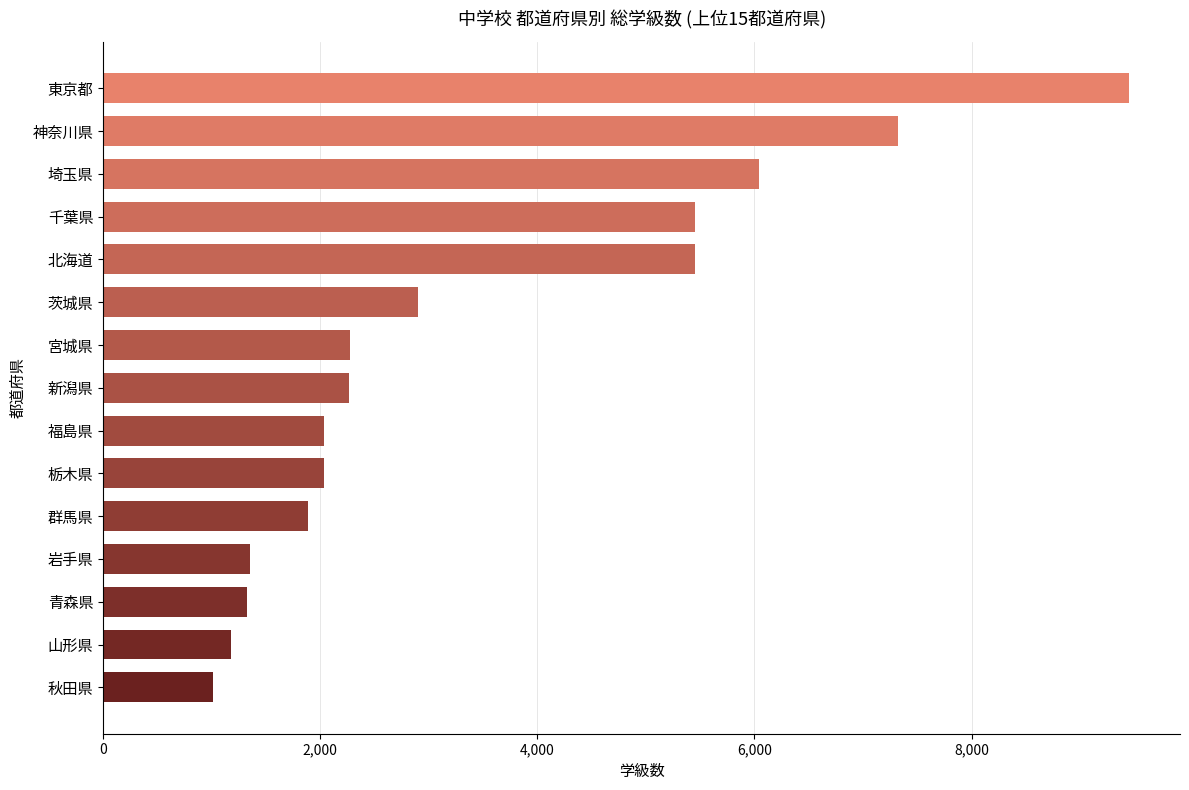

What is the minimum value shown in the chart?

1007